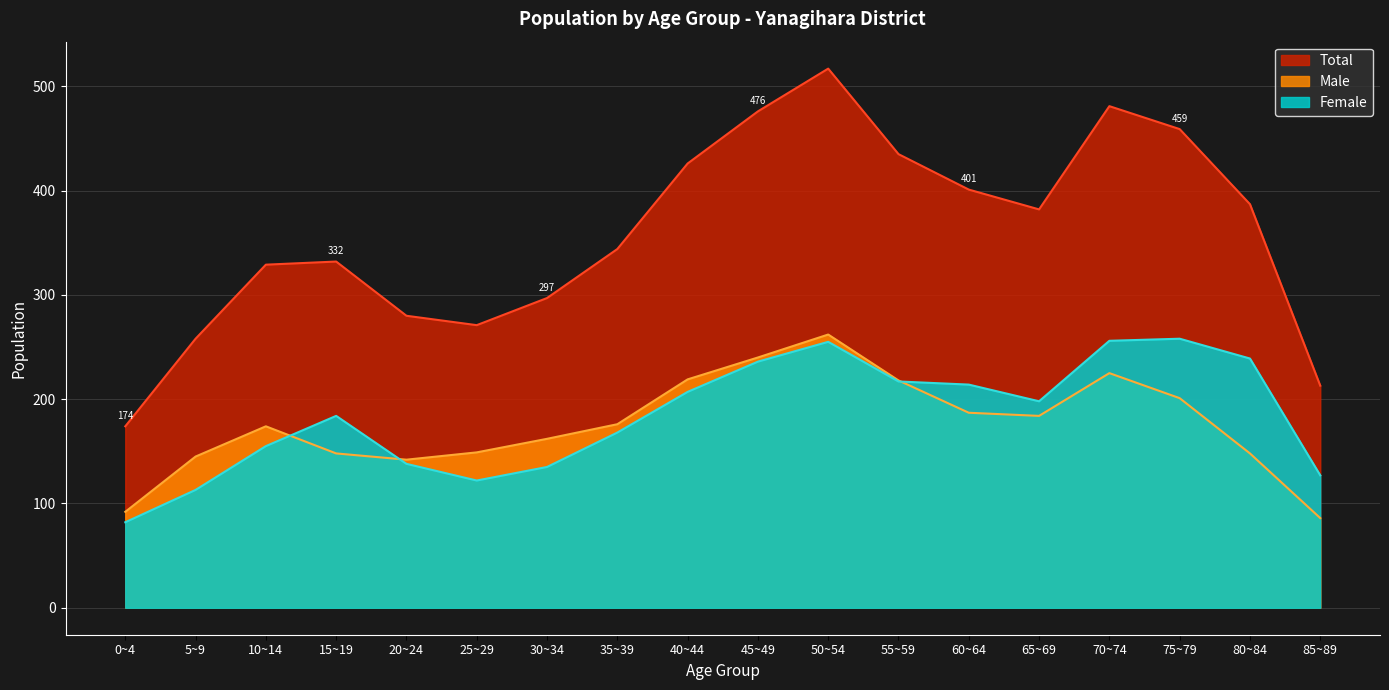

Rank the categories by Female value from highest to lowest.

75~79, 70~74, 50~54, 80~84, 45~49, 55~59, 60~64, 40~44, 65~69, 15~19, 35~39, 10~14, 20~24, 30~34, 85~89, 25~29, 5~9, 0~4